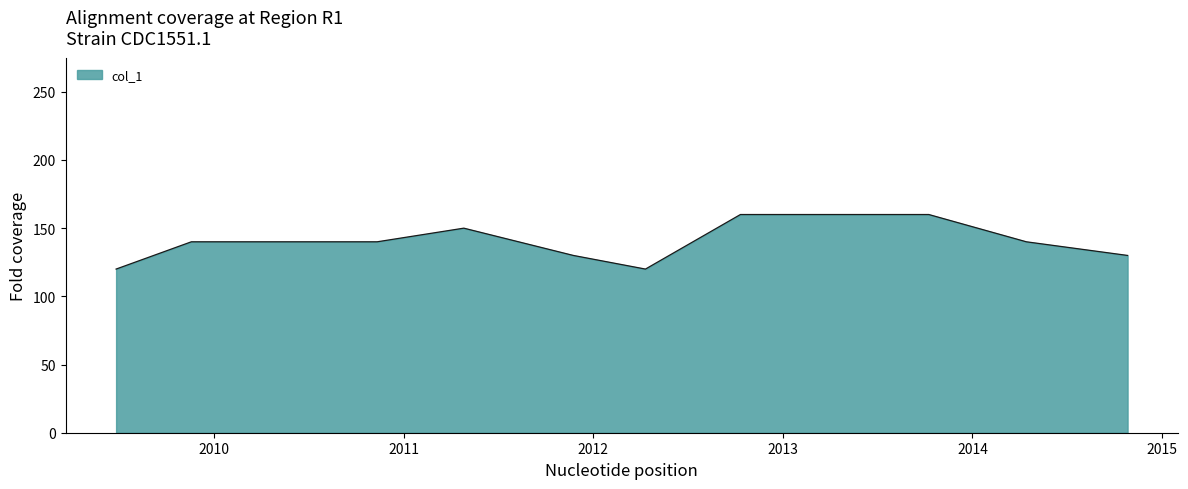

How many lines are shown in the chart?

1